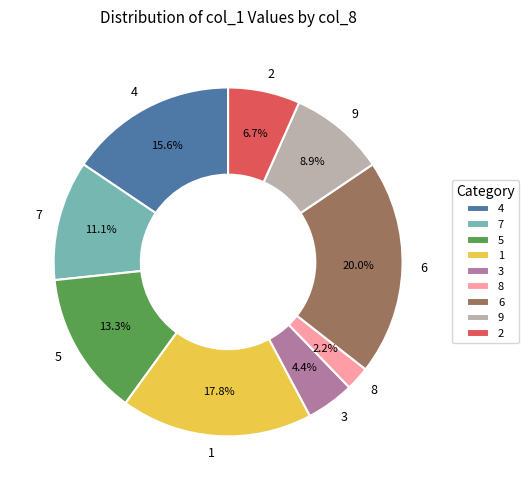

What percentage is the 5 slice, to the nearest percent?

13%